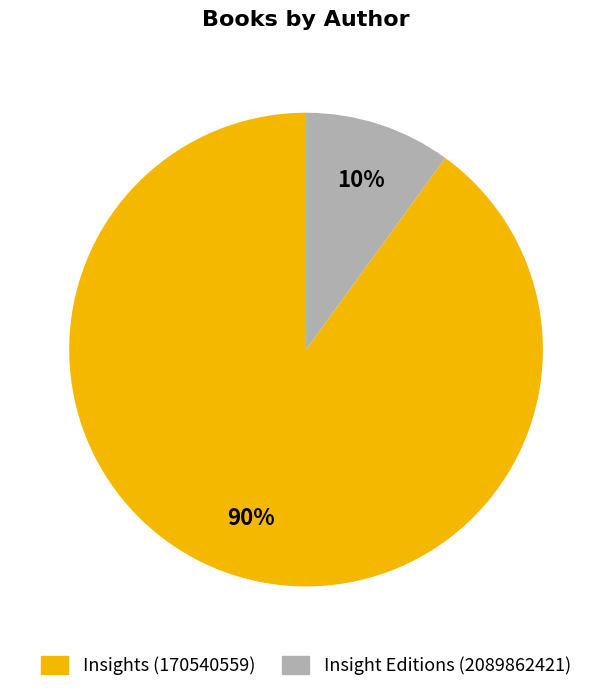

To the nearest percent, what is the average slice percentage?

50%